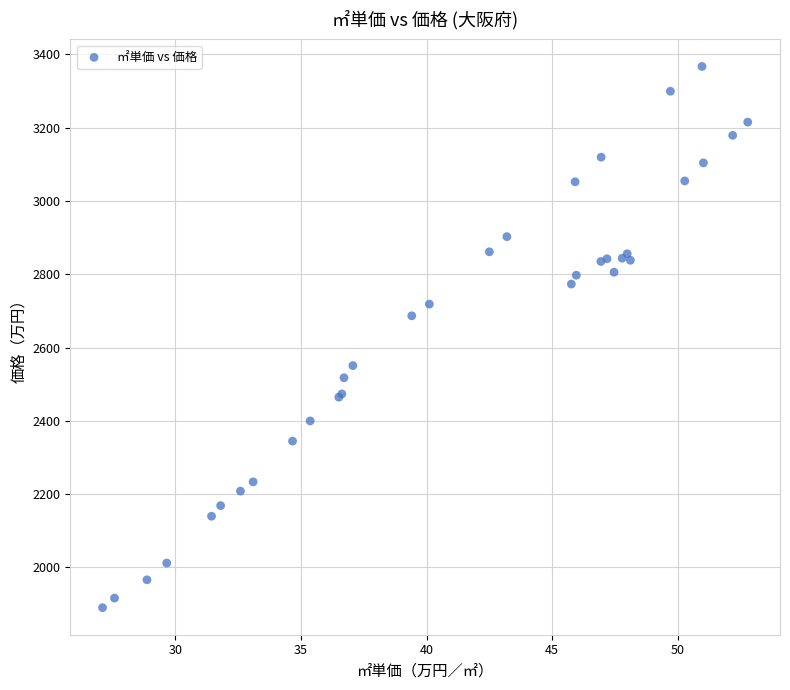

What Y value in the scatter plot is closest to 2628?

2686.6